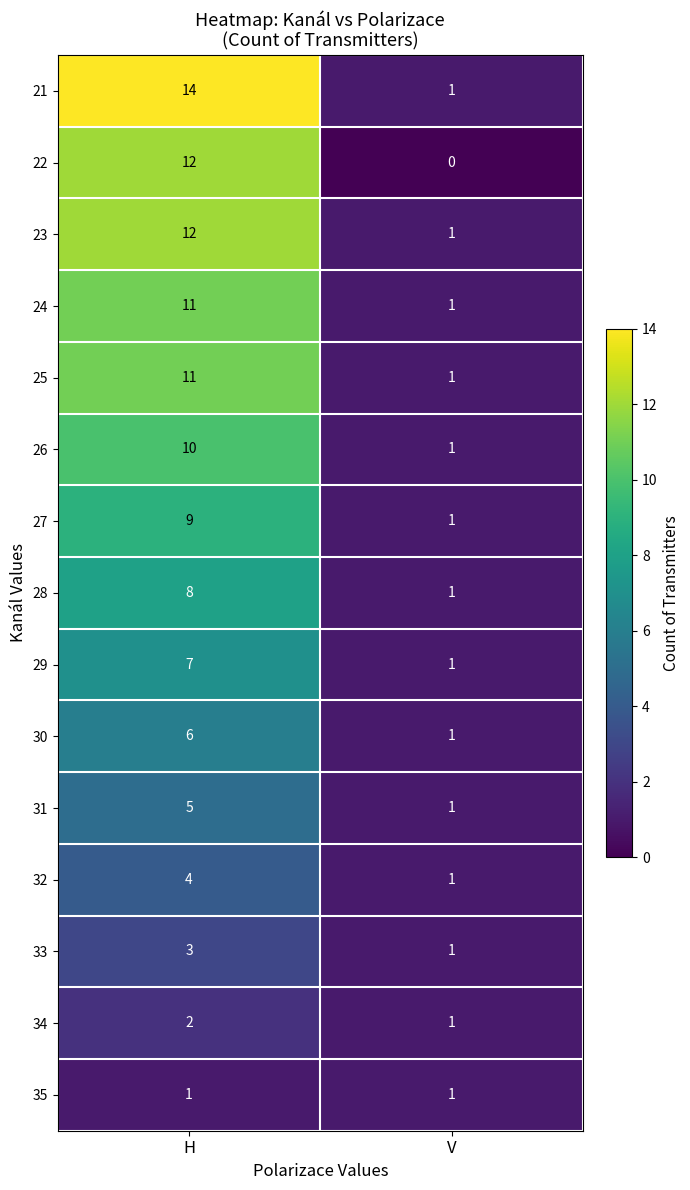

Between H and V, which series saw the biggest shift?

21